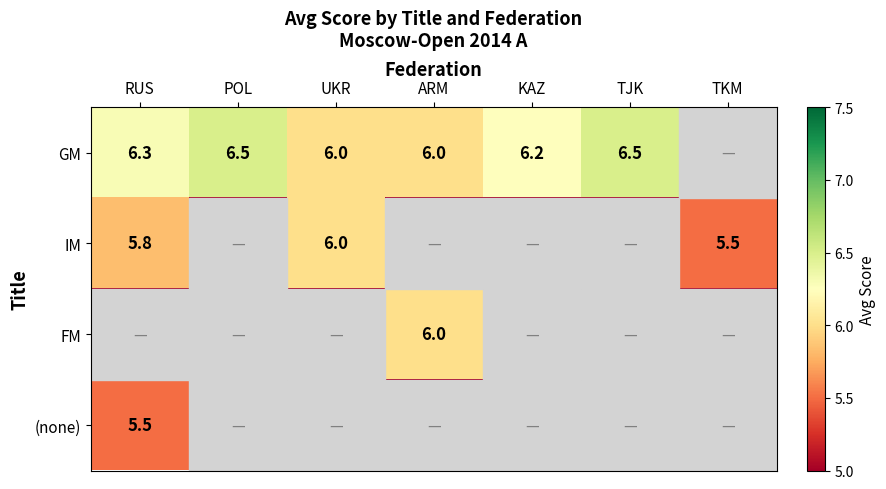

Is it true that GM equals 2.2 at TJK?

False